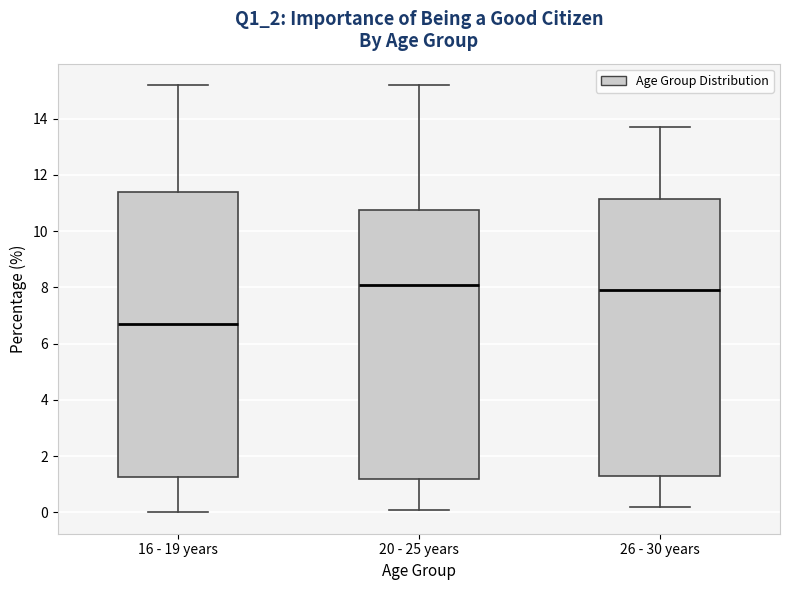

Reading left to right, read every box against the y-axis: the position of its median line, the range the box covers, and the ends of its whiskers. The values are not printed on the chart, so give them approximately, as read against the axis.

16 - 19 years: median 6.8, box 1.2 to 11.4, whiskers 0.0 to 15.2
20 - 25 years: median 8.2, box 1.2 to 10.8, whiskers 0.2 to 15.2
26 - 30 years: median 8.0, box 1.4 to 11.2, whiskers 0.2 to 13.8